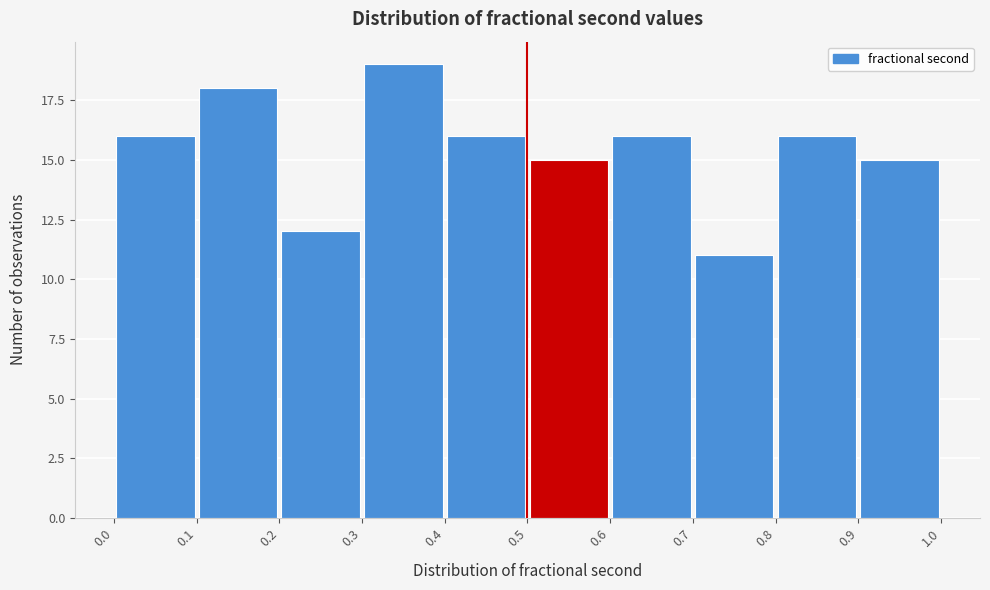

Which range on the x-axis has the tallest bar?

0.3 to 0.4